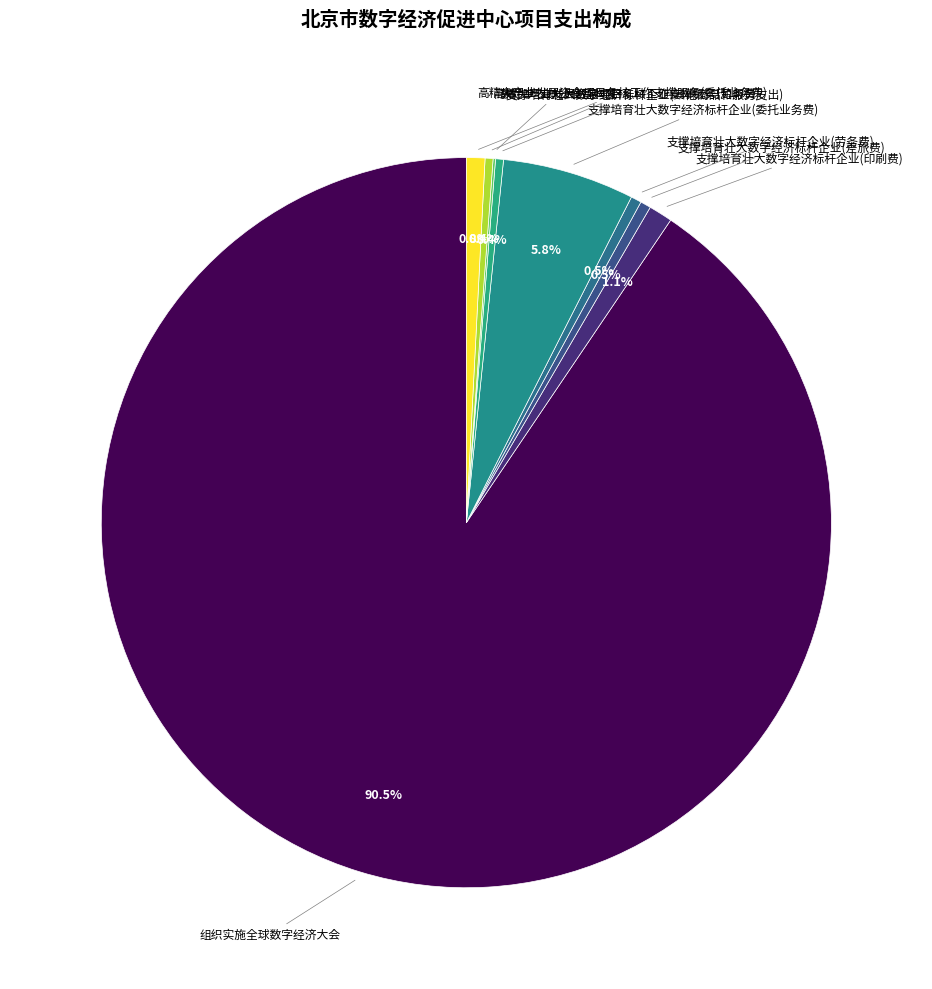

How many segments does this pie chart have?

9